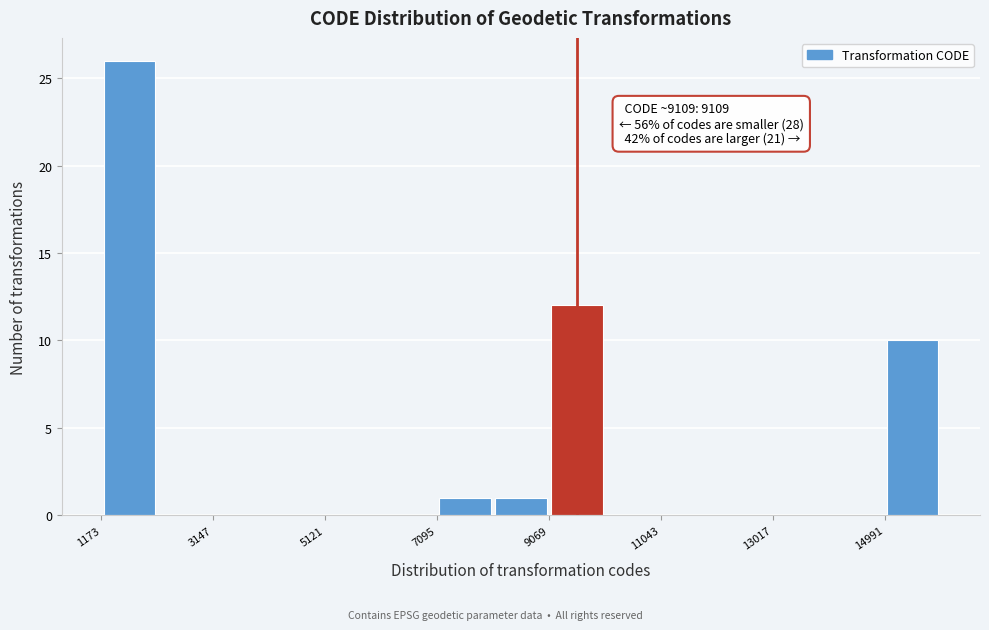

Over which range of the x-axis is the bar tallest?

1200 to 2200